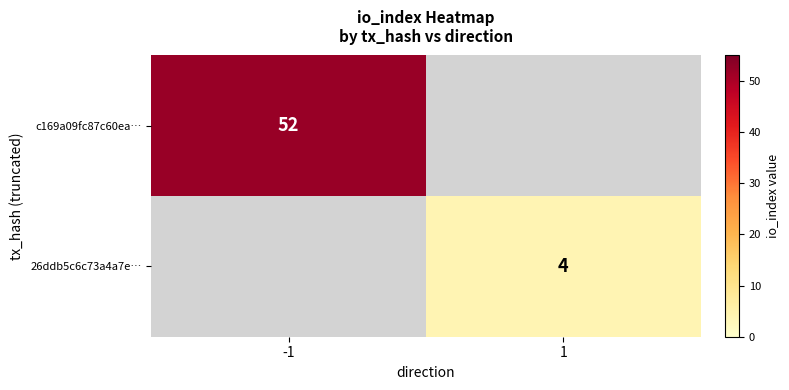

How many distinct data groups are displayed?

2